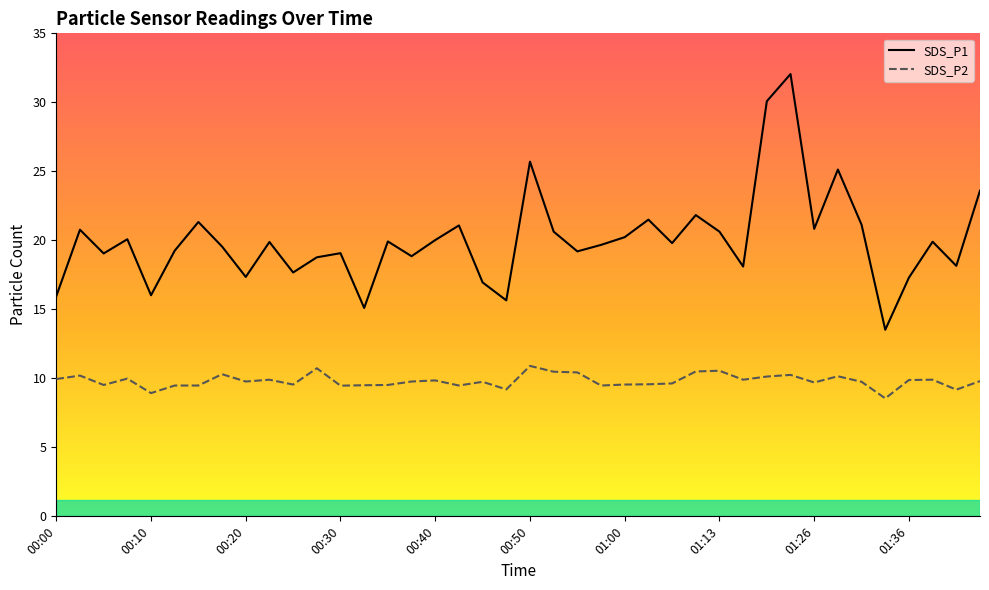

Where is SDS_P2 nearest to the value 9?

00:10